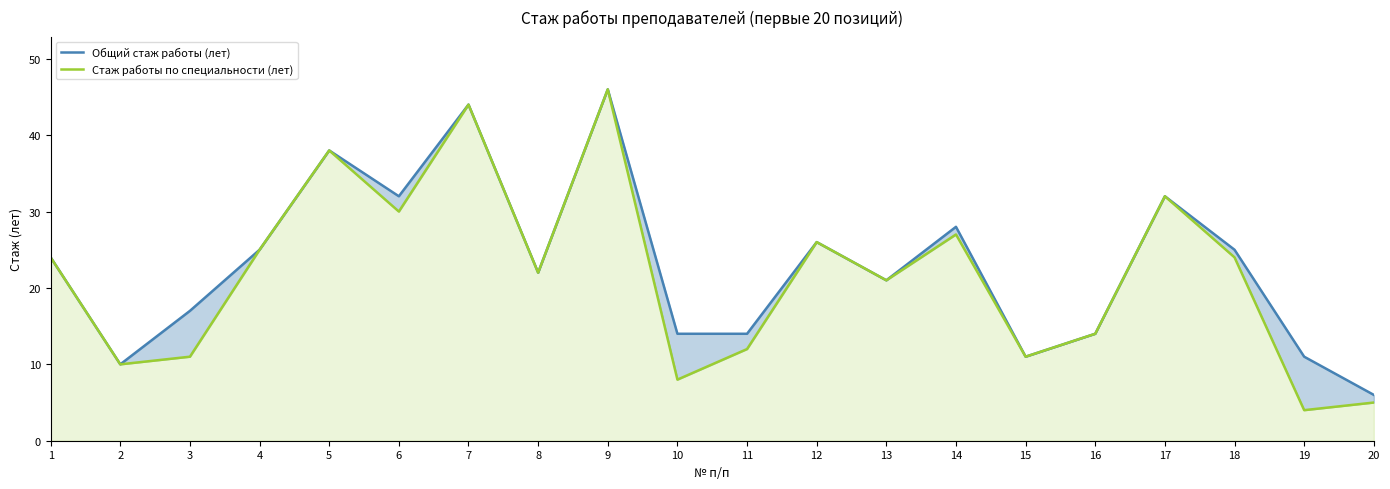

Rank the series at 10 from lowest to highest value.

Стаж работы по специальности (лет), Общий стаж работы (лет)